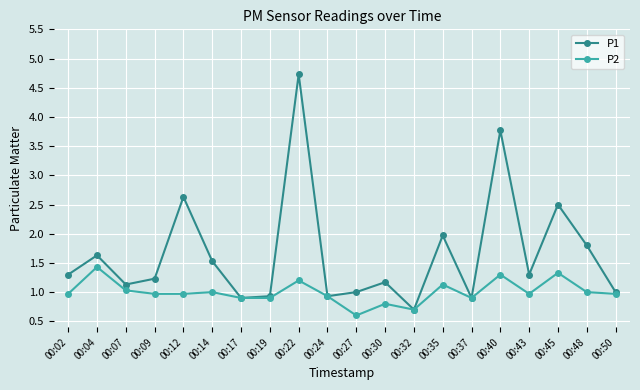

Is the value of P1 at 00:12 greater than the value of P2 at 00:17?

Yes